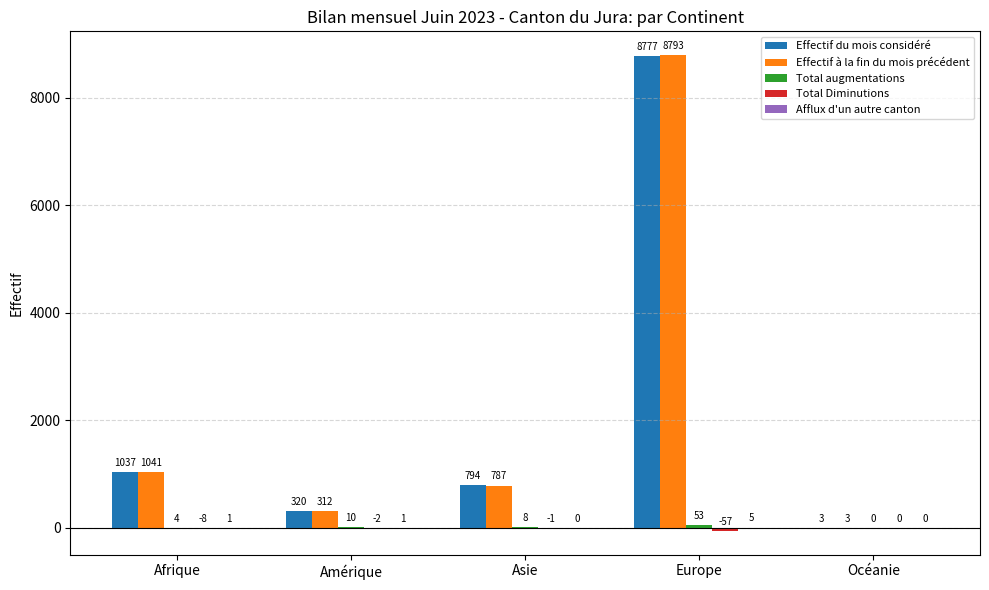

Where does the Effectif à la fin du mois précédent series first go above 787?

Afrique